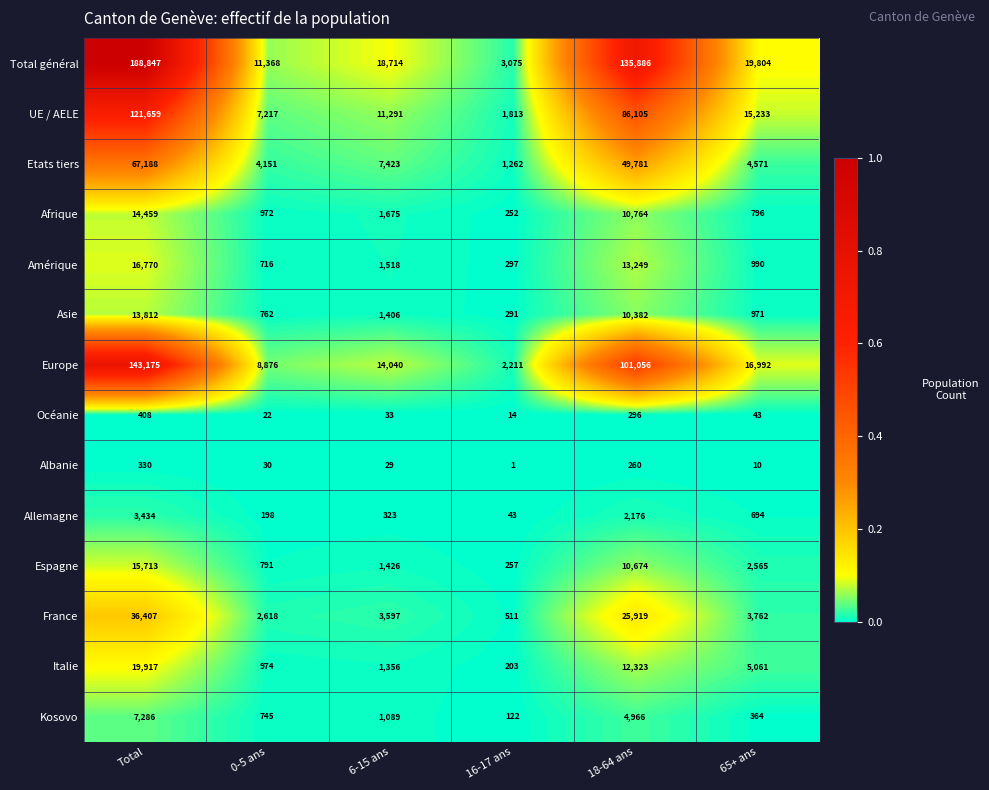

Where does the Total général series first go above 19804?

Total